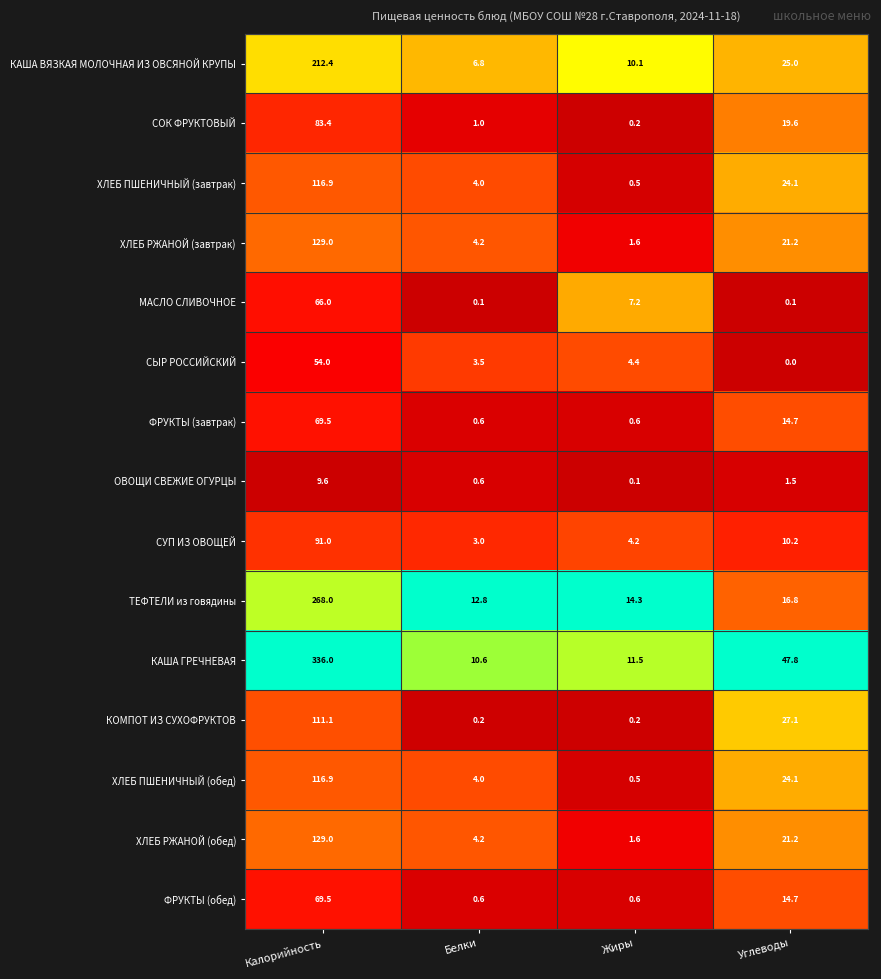

The КАША ГРЕЧНЕВАЯ series shows 16.1 at Белки. True or false?

False